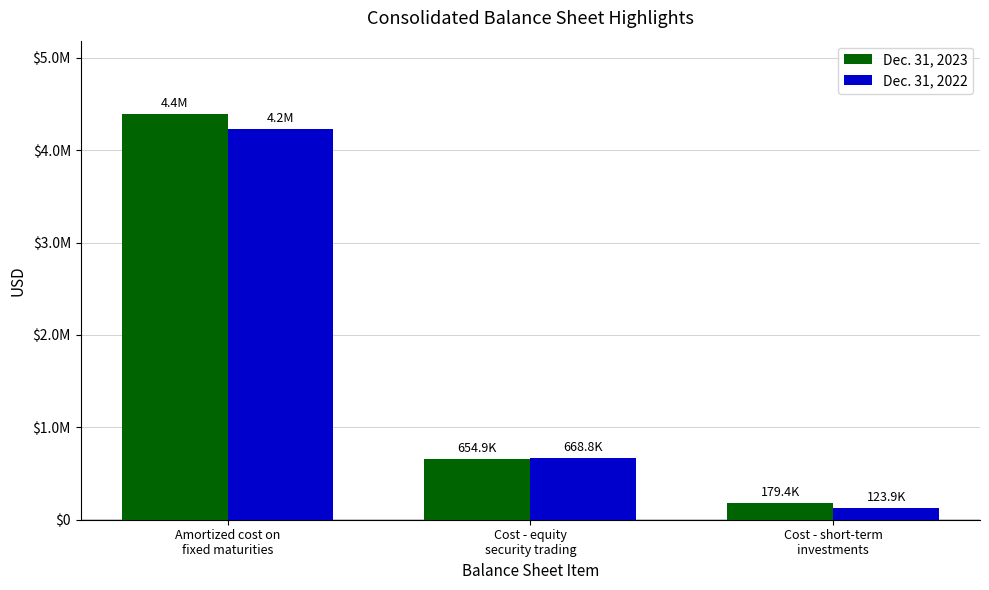

What are all the series names shown in the legend?

Dec. 31, 2023, Dec. 31, 2022